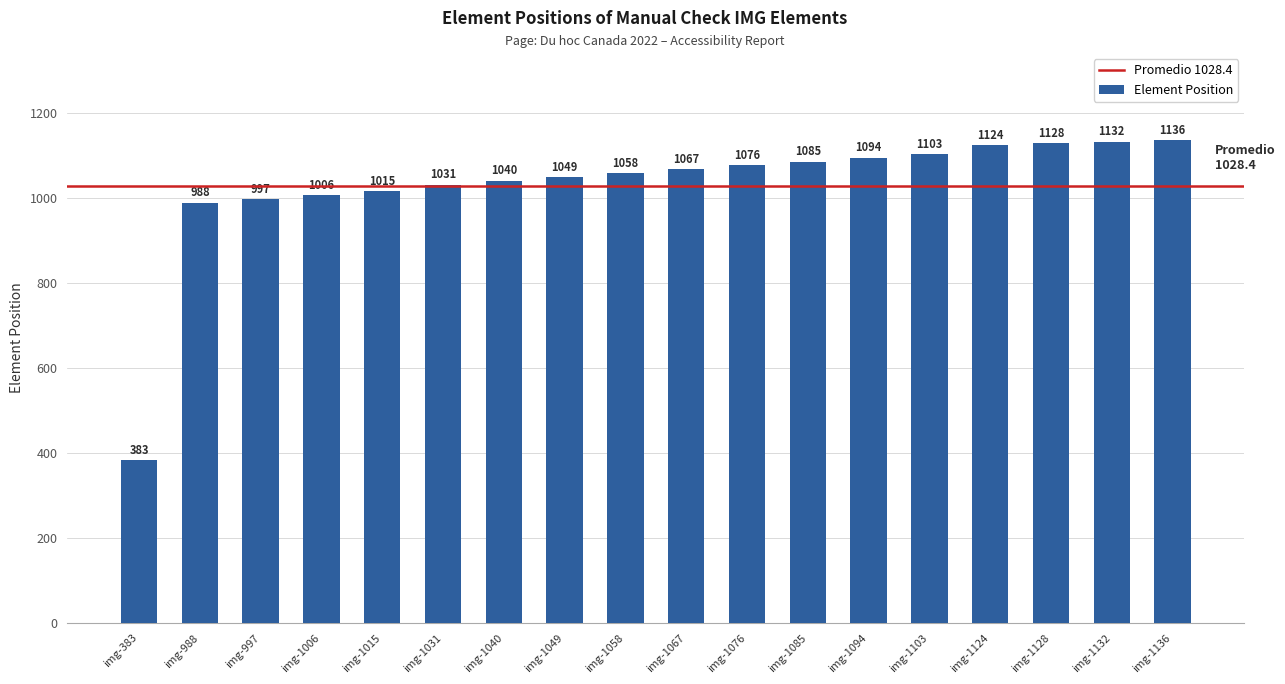

Which has a higher value, img-1128 or img-1067?

img-1128